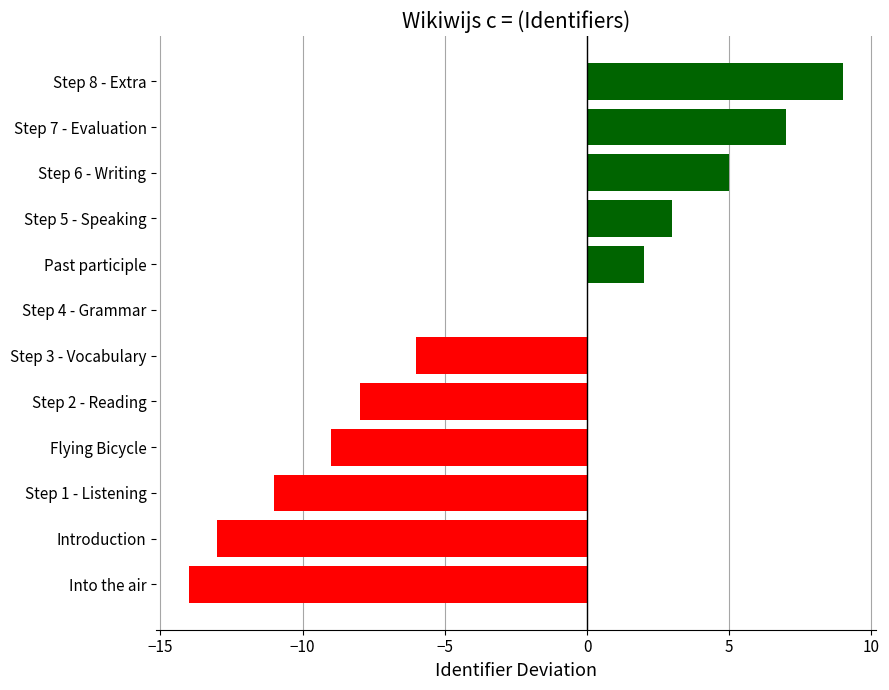

At which label is the value closest to -2?

Step 4 - Grammar